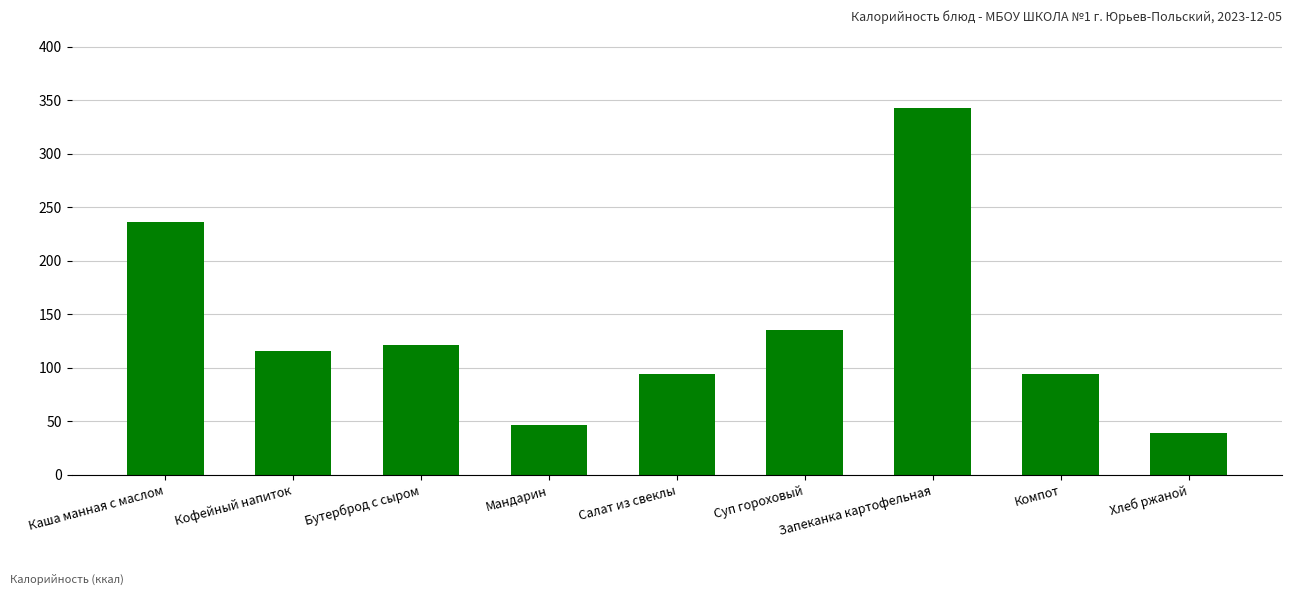

What is the difference between the maximum and minimum values?

304